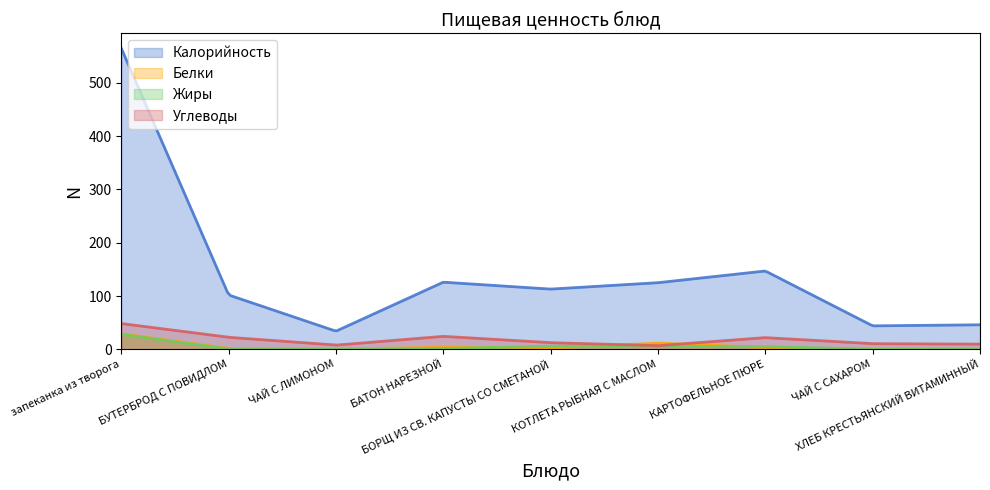

Reading left to right, list all the values displayed in this chart.

Калорийность: запеканка из творога=565.0	БУТЕРБРОД С ПОВИДЛОМ=102.0	ЧАЙ С ЛИМОНОМ=34.0	БАТОН НАРЕЗНОЙ=126.0	БОРЩ ИЗ СВ. КАПУСТЫ СО СМЕТАНОЙ=113.0	КОТЛЕТА РЫБНАЯ С МАСЛОМ=125.0	КАРТОФЕЛЬНОЕ ПЮРЕ=147.0	ЧАЙ С САХАРОМ=44.0	ХЛЕБ КРЕСТЬЯНСКИЙ ВИТАМИННЫЙ=46.0
Белки: запеканка из творога=28.9	БУТЕРБРОД С ПОВИДЛОМ=1.6	ЧАЙ С ЛИМОНОМ=0.4	БАТОН НАРЕЗНОЙ=3.8	БОРЩ ИЗ СВ. КАПУСТЫ СО СМЕТАНОЙ=2.4	КОТЛЕТА РЫБНАЯ С МАСЛОМ=11.6	КАРТОФЕЛЬНОЕ ПЮРЕ=3.2	ЧАЙ С САХАРОМ=0.4	ХЛЕБ КРЕСТЬЯНСКИЙ ВИТАМИННЫЙ=1.5
Жиры: запеканка из творога=28.0	БУТЕРБРОД С ПОВИДЛОМ=0.6	ЧАЙ С ЛИМОНОМ=0.0	БАТОН НАРЕЗНОЙ=1.5	БОРЩ ИЗ СВ. КАПУСТЫ СО СМЕТАНОЙ=5.9	КОТЛЕТА РЫБНАЯ С МАСЛОМ=5.8	КАРТОФЕЛЬНОЕ ПЮРЕ=5.1	ЧАЙ С САХАРОМ=0.0	ХЛЕБ КРЕСТЬЯНСКИЙ ВИТАМИННЫЙ=0.1
Углеводы: запеканка из творога=48.3	БУТЕРБРОД С ПОВИДЛОМ=22.5	ЧАЙ С ЛИМОНОМ=7.8	БАТОН НАРЕЗНОЙ=24.3	БОРЩ ИЗ СВ. КАПУСТЫ СО СМЕТАНОЙ=12.4	КОТЛЕТА РЫБНАЯ С МАСЛОМ=6.8	КАРТОФЕЛЬНОЕ ПЮРЕ=21.9	ЧАЙ С САХАРОМ=10.5	ХЛЕБ КРЕСТЬЯНСКИЙ ВИТАМИННЫЙ=9.7